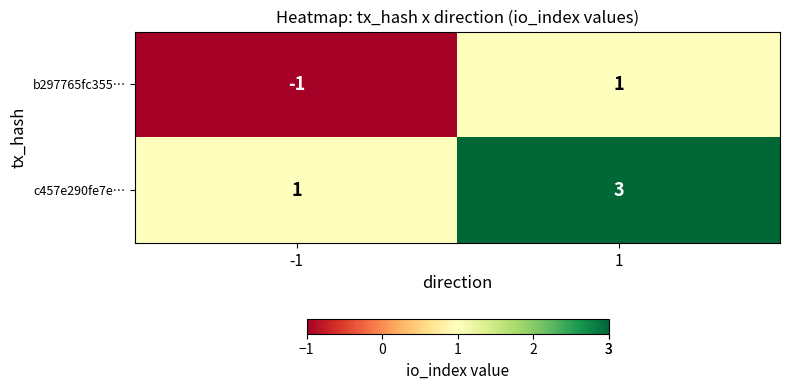

Which series has the largest total across all categories?

c457e290fe7e…